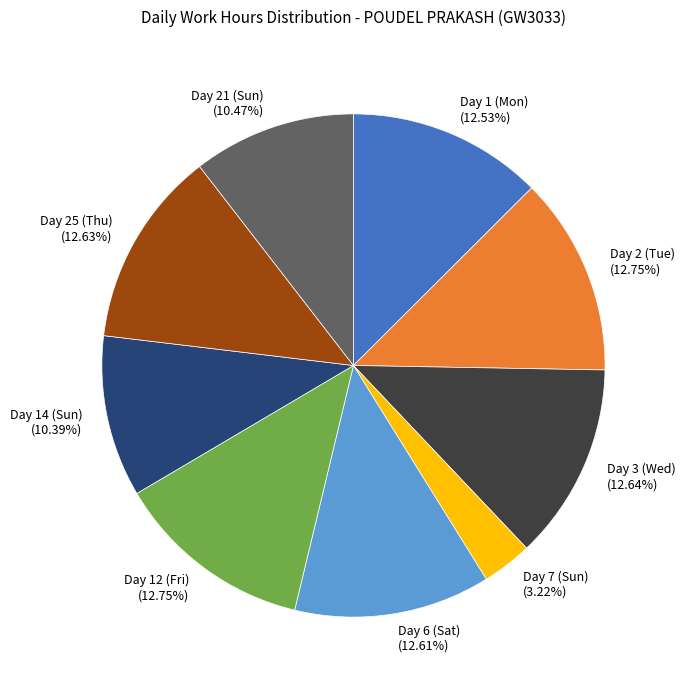

Is there a majority slice in this chart?

No